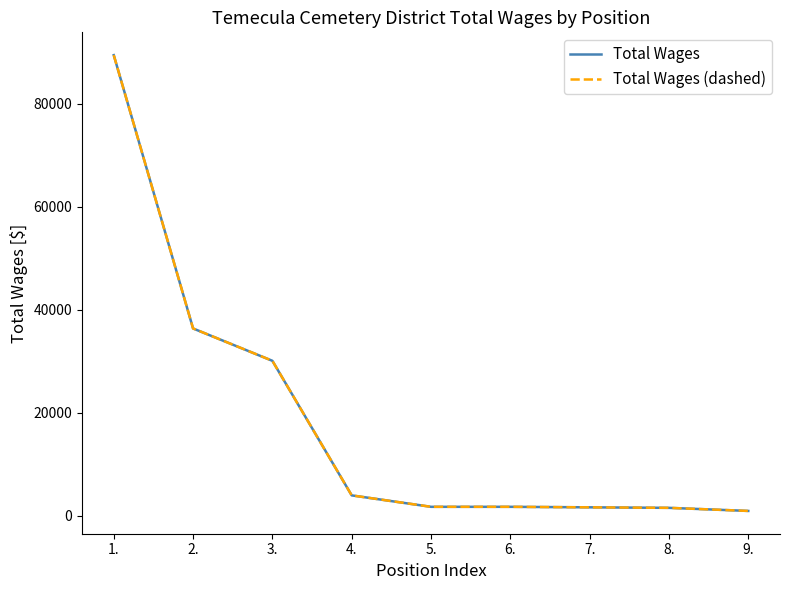

True or false: Total Wages (dashed) has more than 0 points higher than both neighbors.

False